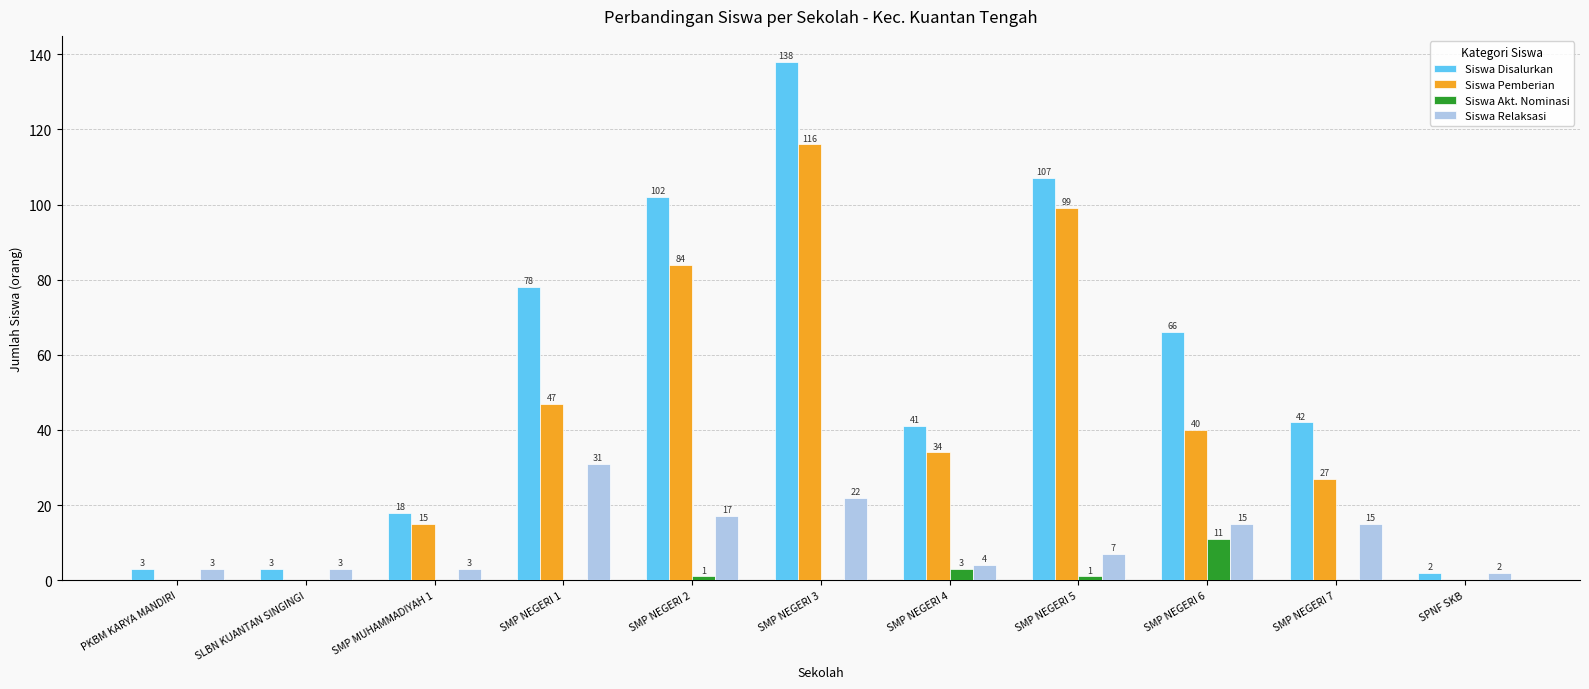

What is the sum of the Siswa Disalurkan values at SMP NEGERI 5 and SMP NEGERI 6?

173